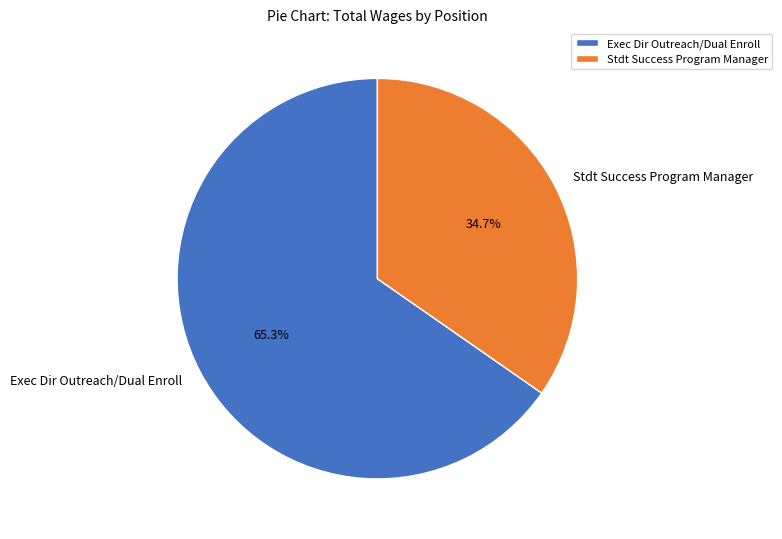

Which has a higher value, Stdt Success Program Manager or Exec Dir Outreach/Dual Enroll?

Exec Dir Outreach/Dual Enroll